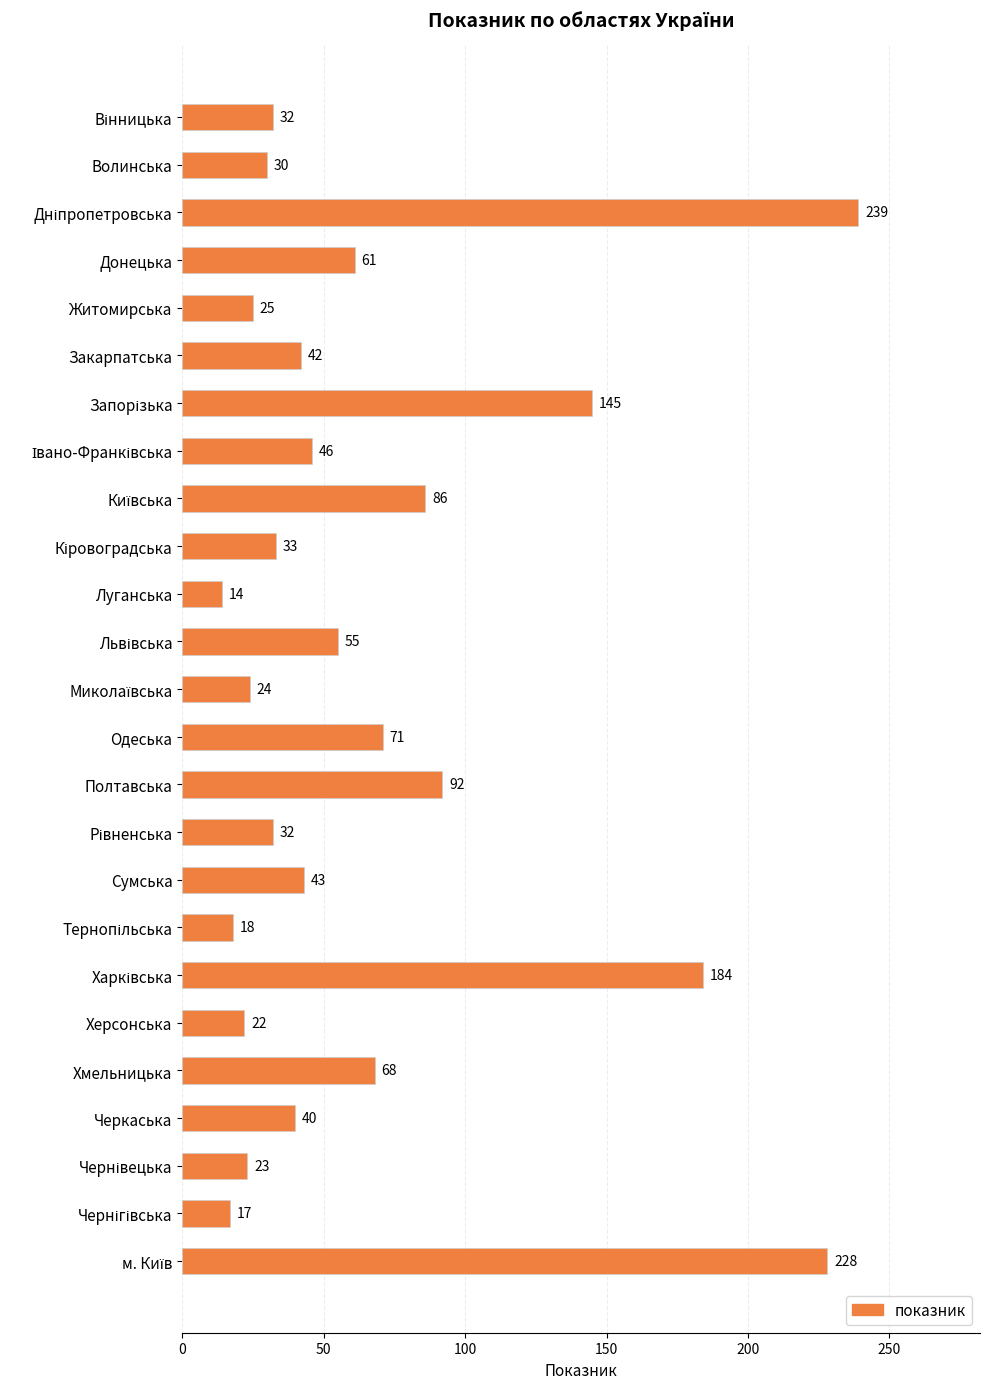

What is the label of the 11th bar from the bottom?

Полтавська